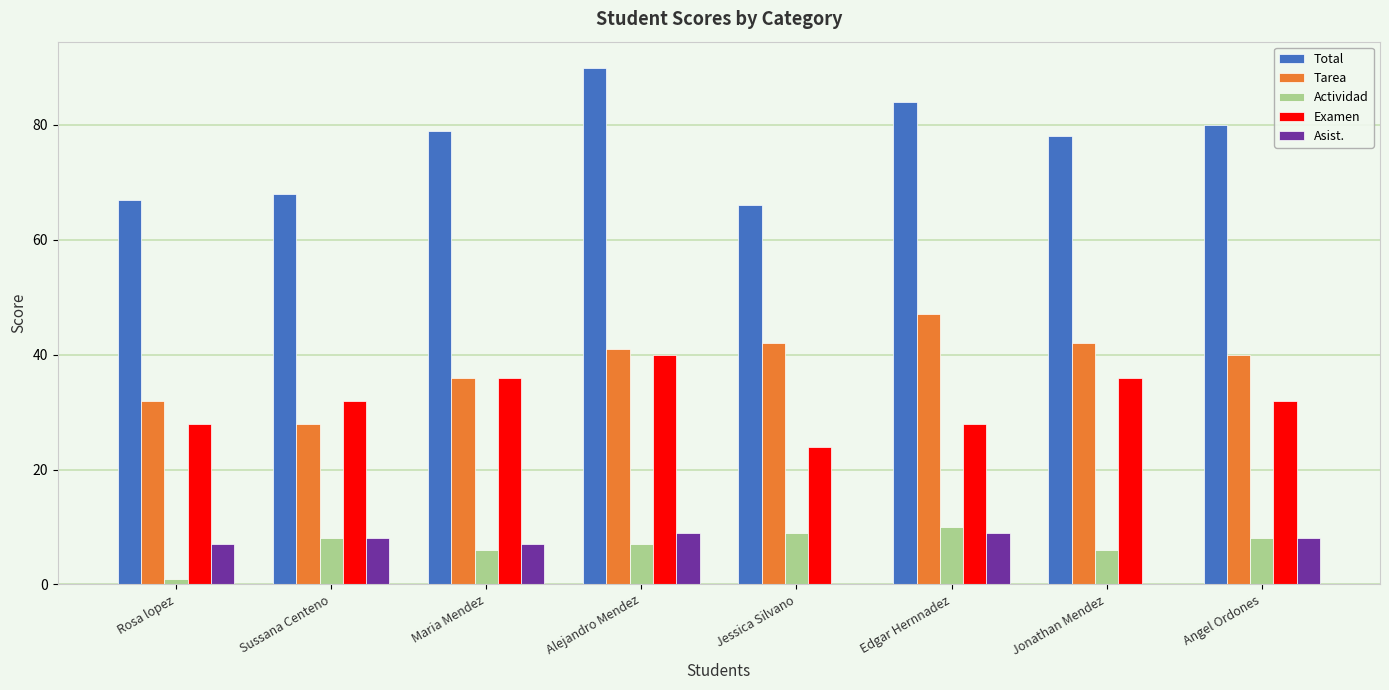

Reading left to right, transcribe all the data shown in this chart.

Total: 67	68	79	90	66	84	78	80
Tarea: 32	28	36	41	42	47	42	40
Actividad: 1	8	6	7	9	10	6	8
Examen: 28	32	36	40	24	28	36	32
Asist.: 7	8	7	9	0	9	0	8